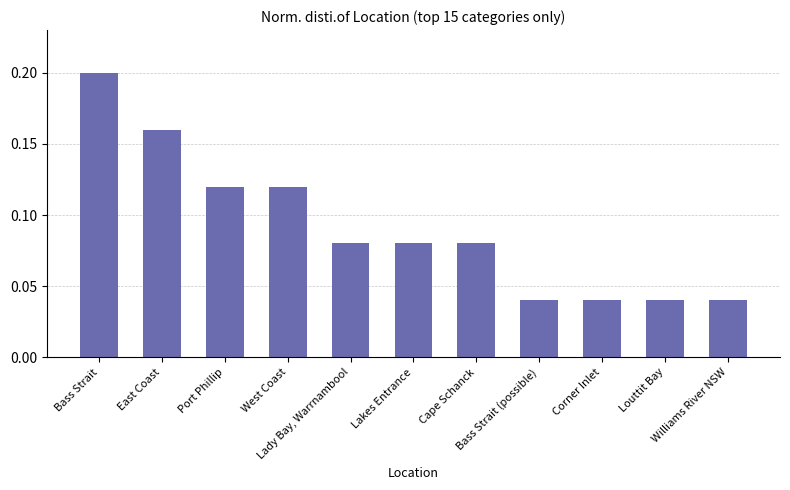

Count the values in the range 0 to 1.

11